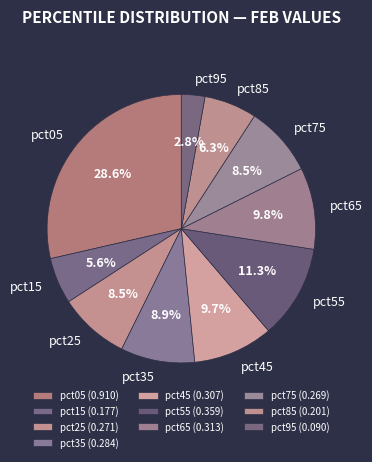

Which slice is the smallest?

pct95